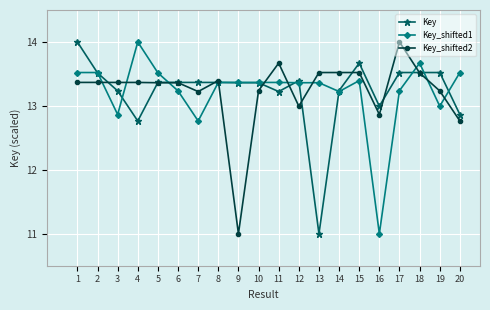

What is the difference between the highest and lowest values at 2?

0.2